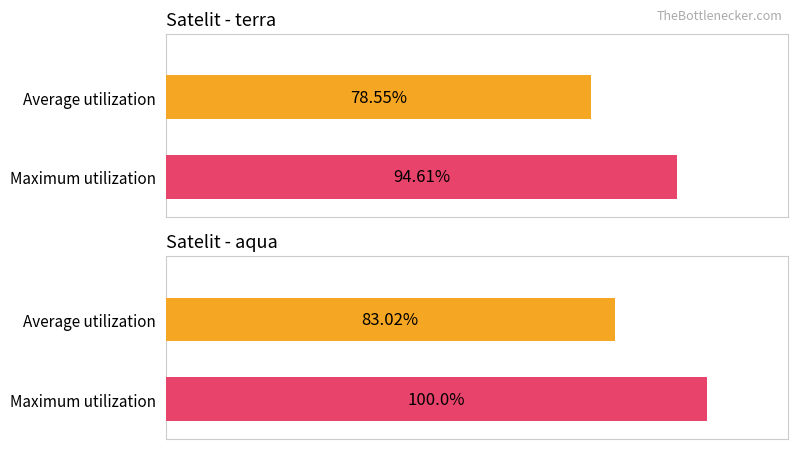

Reading left to right, list all the values displayed in this chart.

Average utilization: Provinsi count=78.5	Tingkat Kepercayaan mean=83.0
Maximum utilization: Provinsi count=94.6	Tingkat Kepercayaan mean=100.0